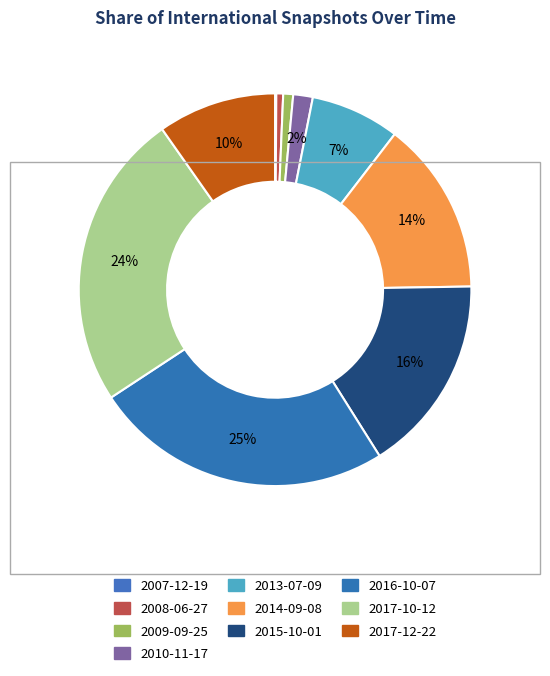

Is it true that 2008-06-27 is 11% of the pie?

False